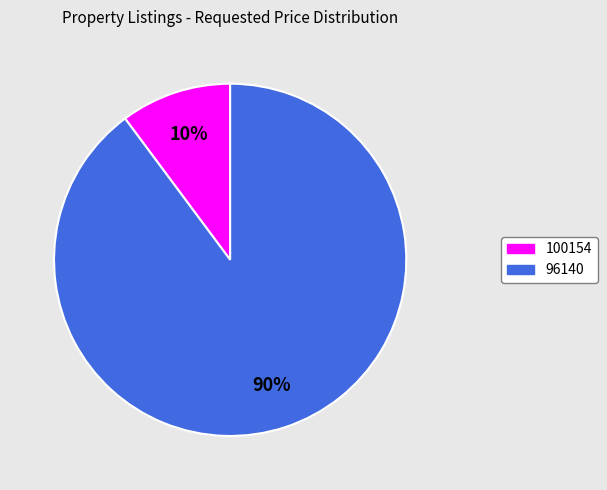

To the nearest percent, what is the average slice percentage?

50%